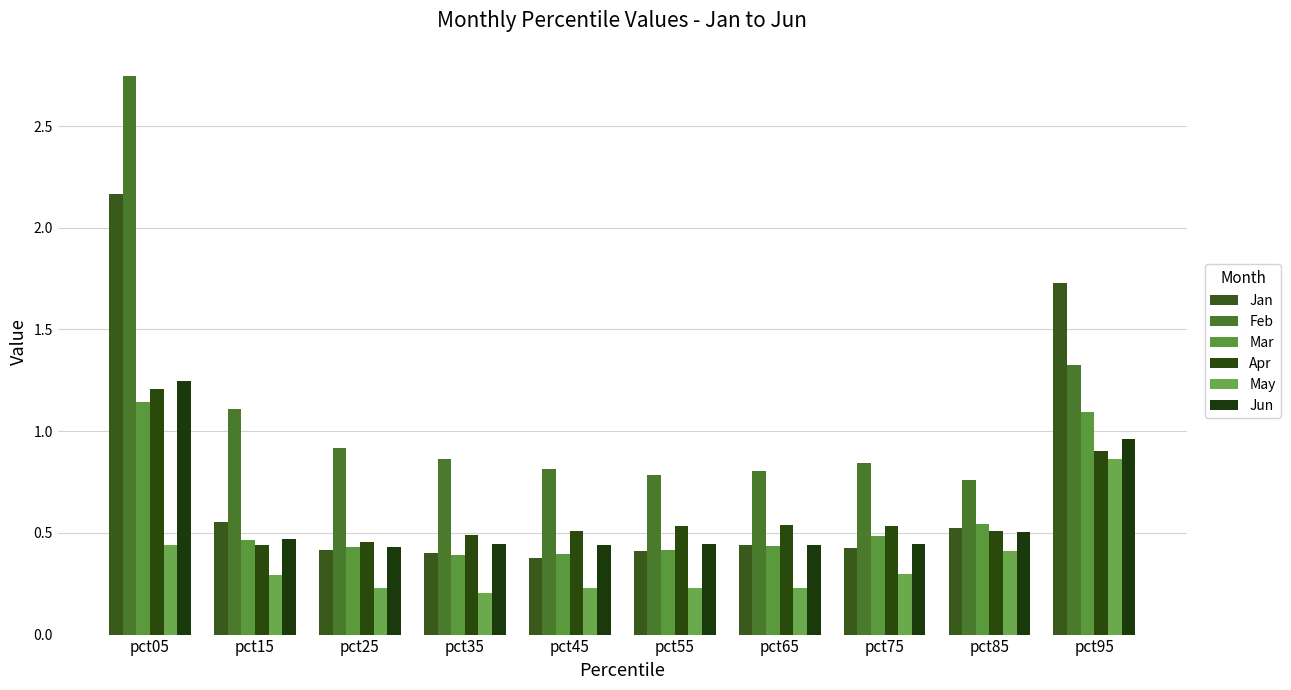

Is the value of Jun at pct25 greater than the value of Feb at pct15?

No